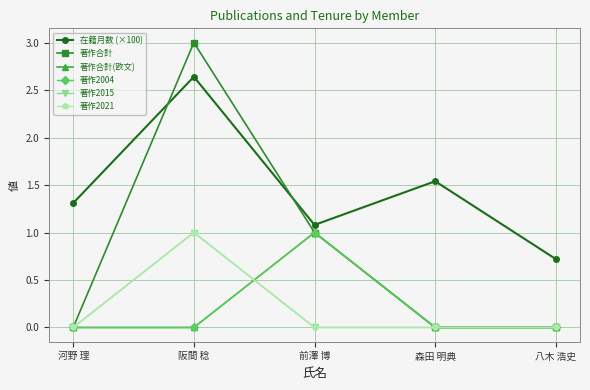

How many interior local valleys does the 在籍月数 (×100) series have?

1